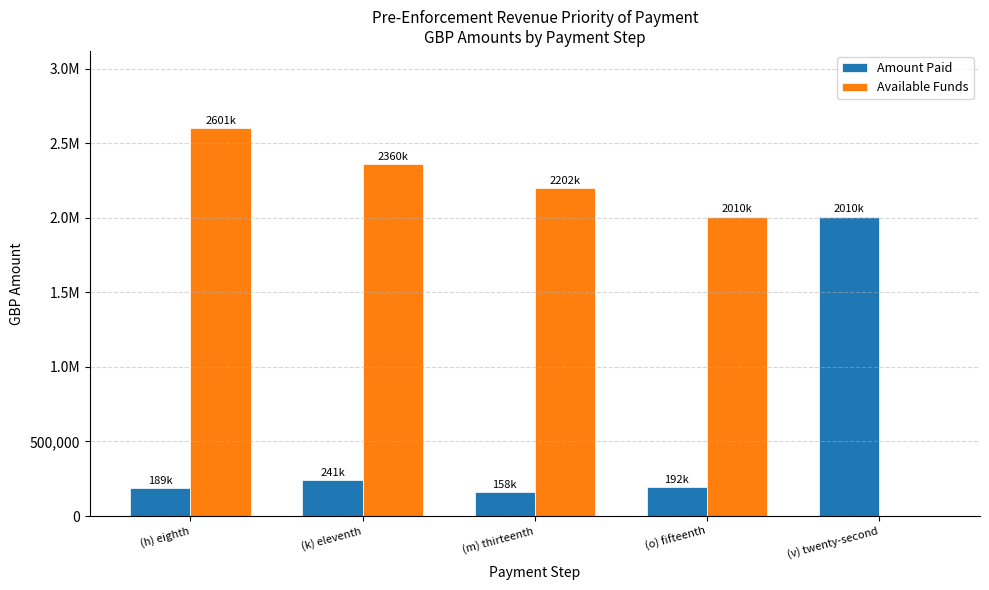

What are all the series names shown in the legend?

Amount Paid, Available Funds